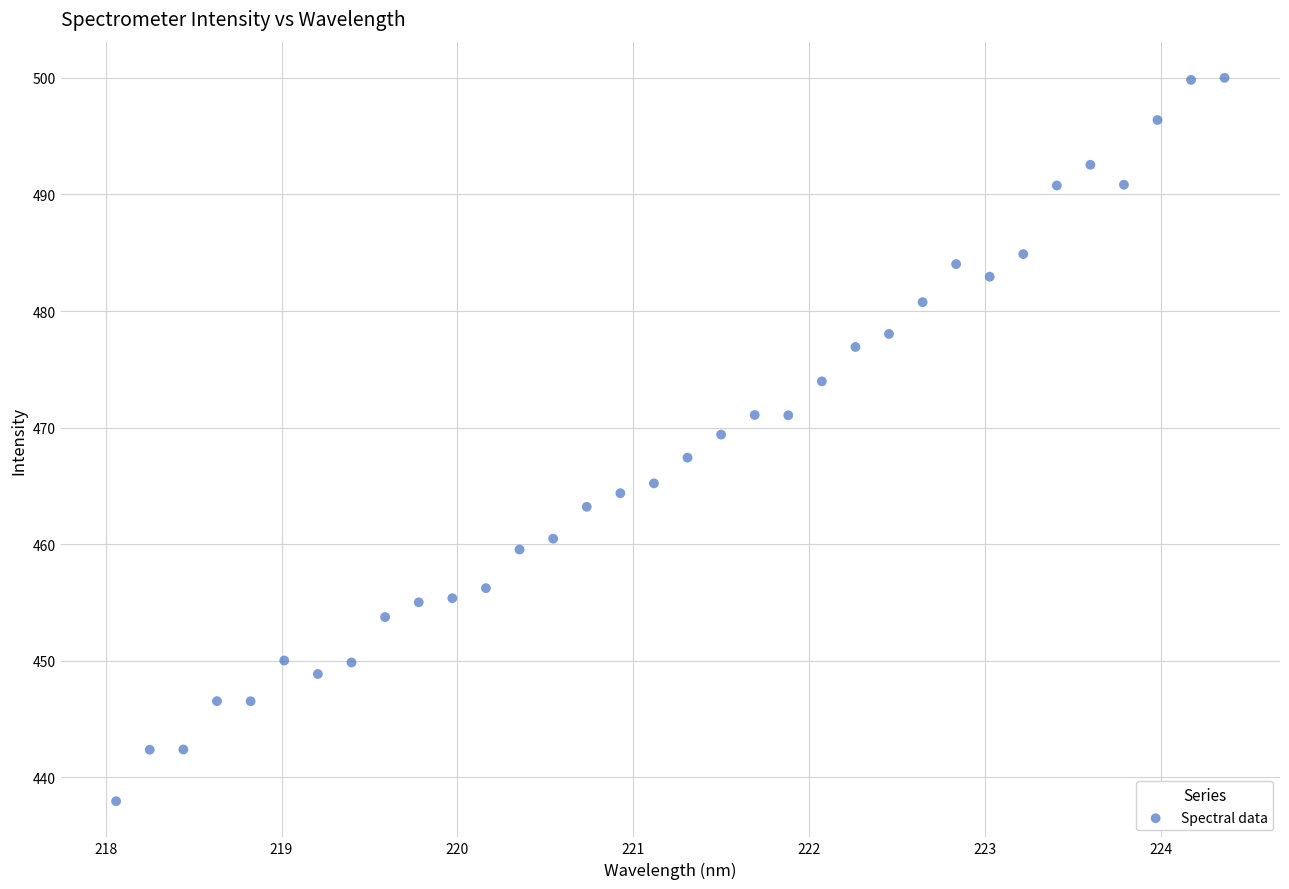

What is the range of Y values (max minus min)?

62.0